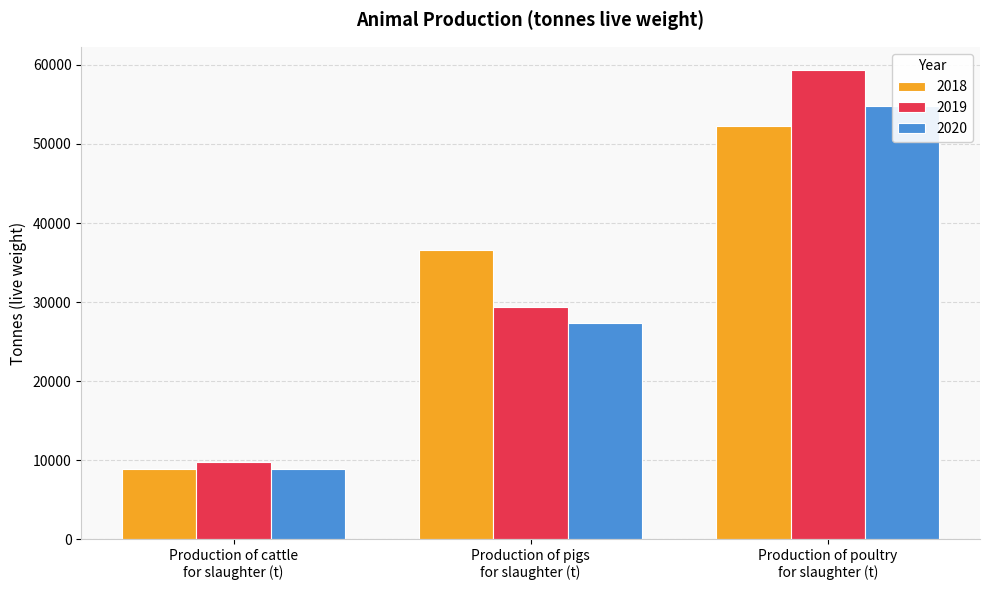

Reading left to right, transcribe all the data shown in this chart.

2018: Production of cattle
for slaughter (t)=8874.0	Production of pigs
for slaughter (t)=36592.7	Production of poultry
for slaughter (t)=52235.6
2019: Production of cattle
for slaughter (t)=9771.1	Production of pigs
for slaughter (t)=29395.8	Production of poultry
for slaughter (t)=59332.9
2020: Production of cattle
for slaughter (t)=8877.3	Production of pigs
for slaughter (t)=27411.9	Production of poultry
for slaughter (t)=54763.2